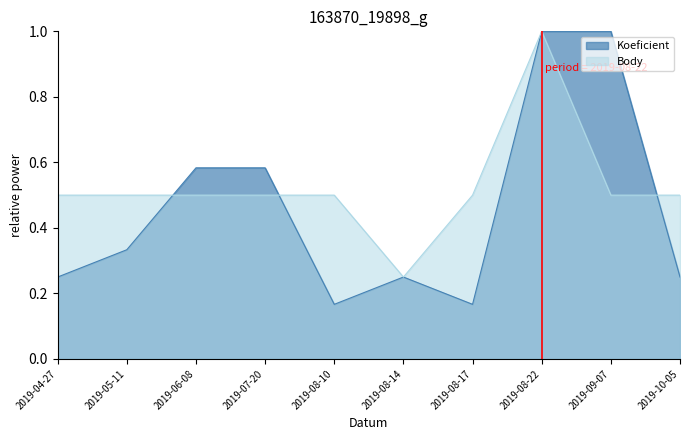

True or false: Body has more than 0 interior local peaks.

True